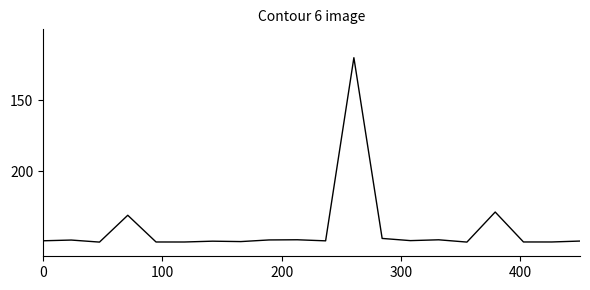

What is the smallest value displayed?

120.0